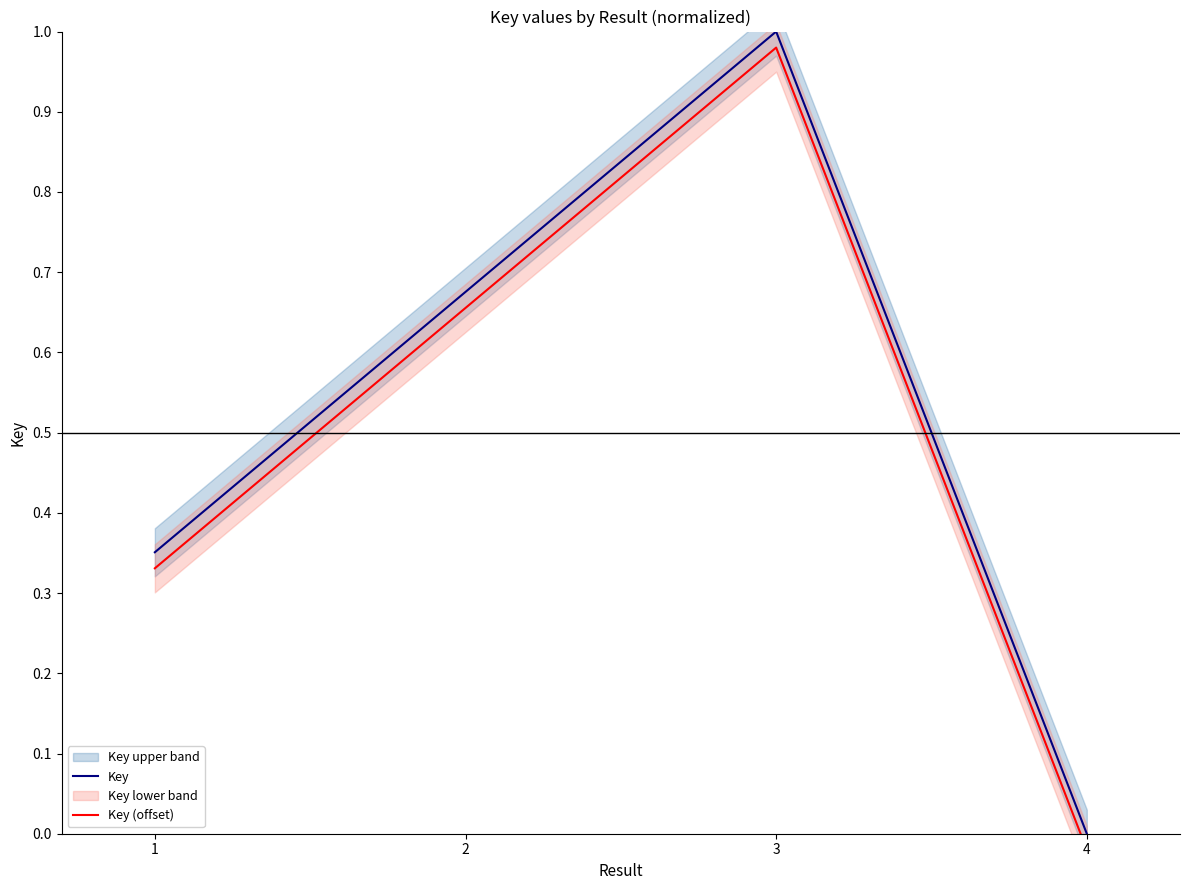

At which category does Key (offset) reach its first local peak?

3